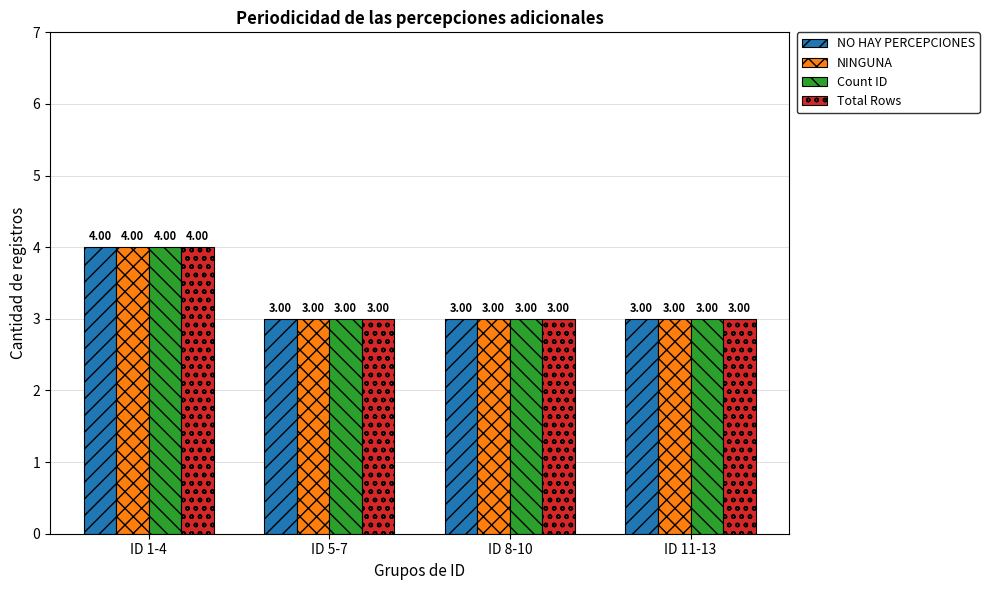

What is the sum of all NINGUNA values?

13